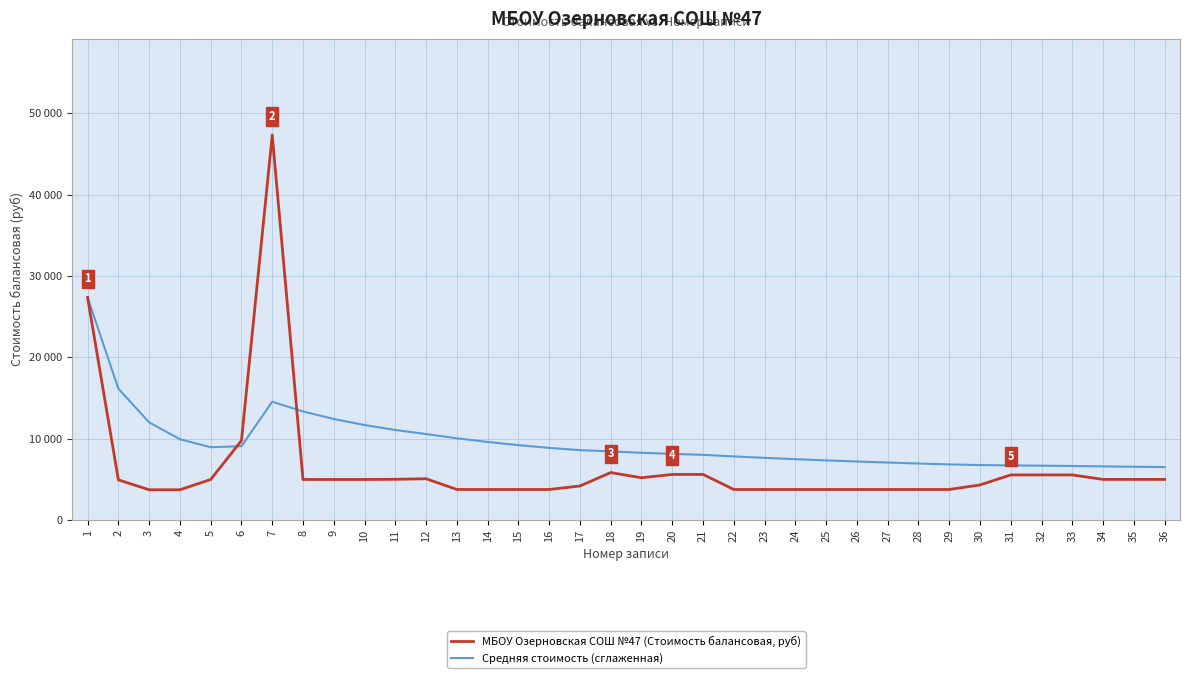

At which label is МБОУ Озерновская СОШ №47 (Стоимость балансовая, руб) closest to 25525?

1